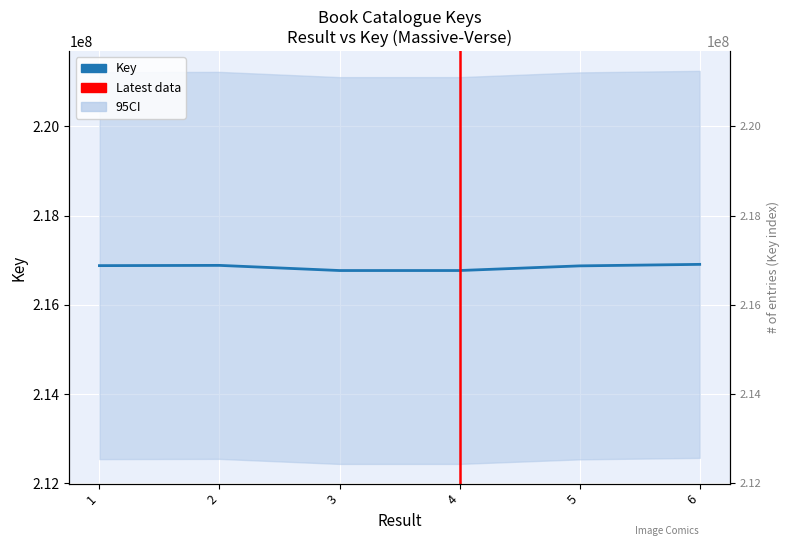

What is the change in value from 3 to 4?

+304